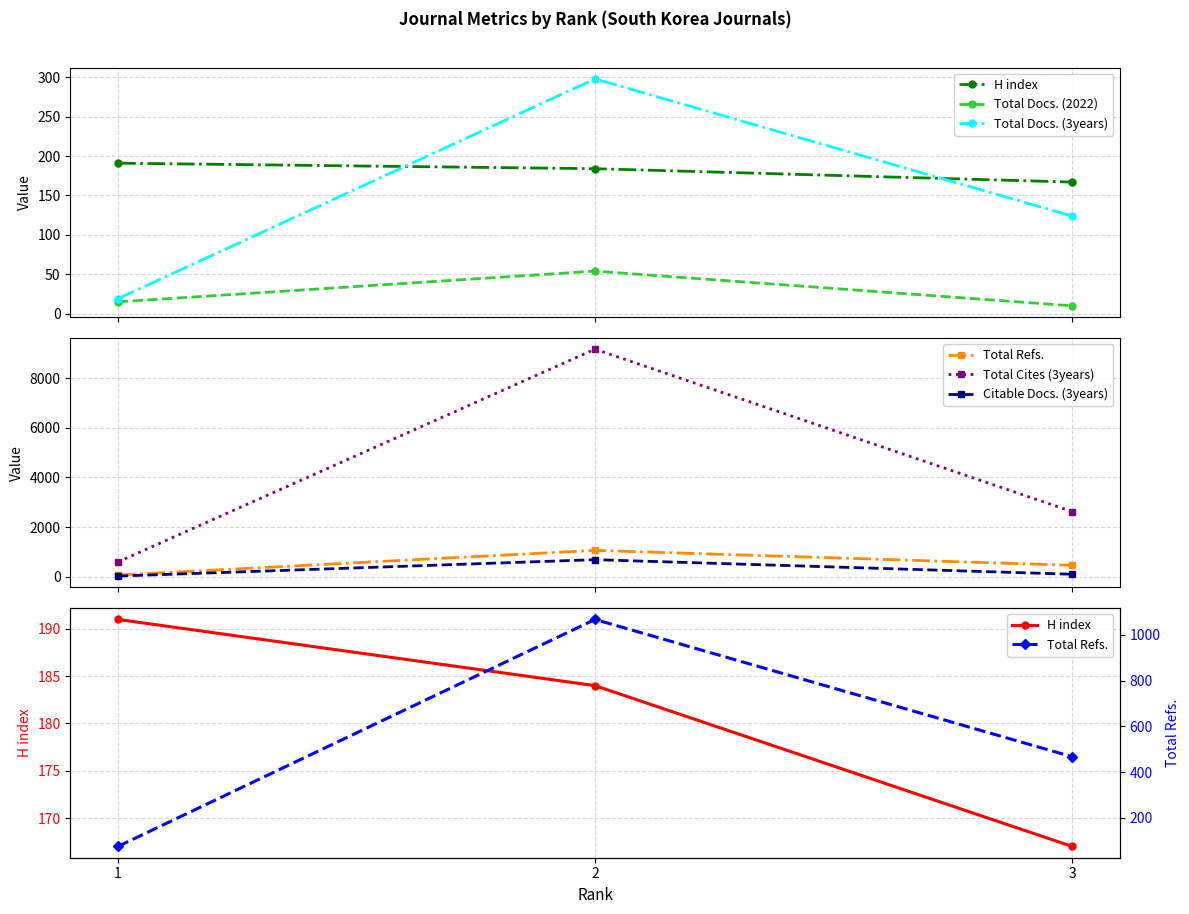

How many values in the Total Docs. (2022) series are below 15?

1